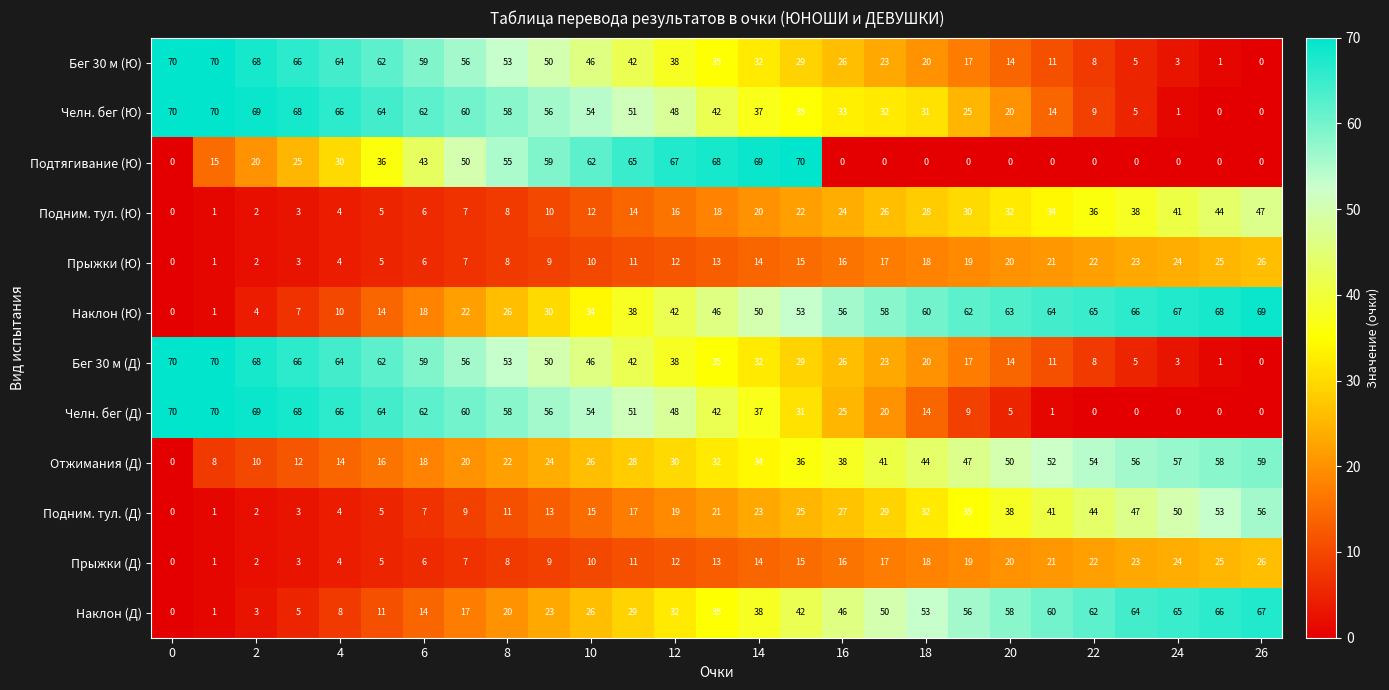

What is the average value of the Подтягивание (Ю) series?

27